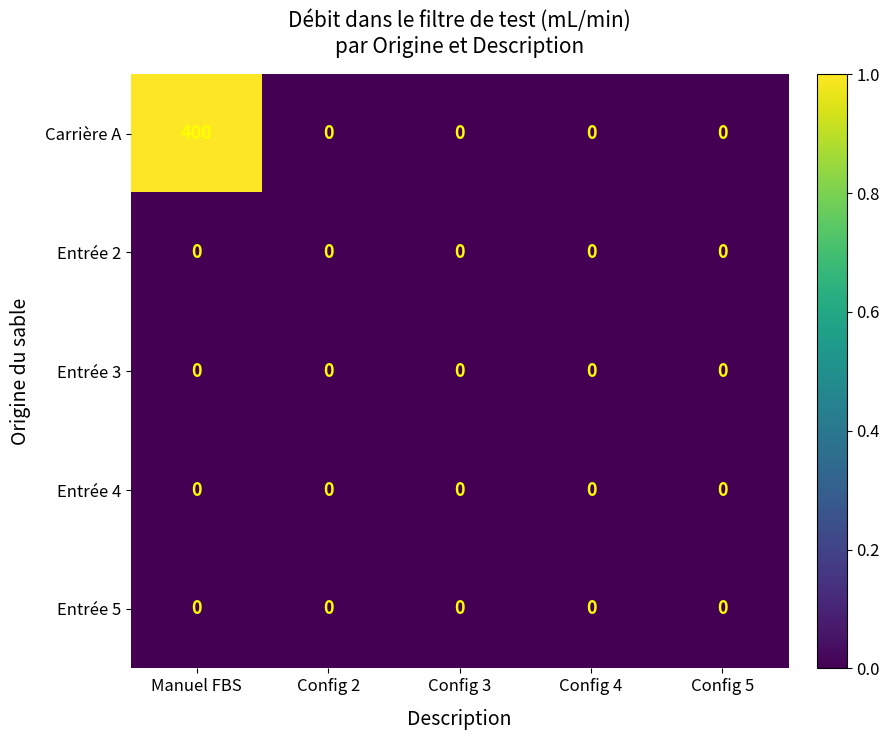

Which series has the widest spread of values?

Carrière A